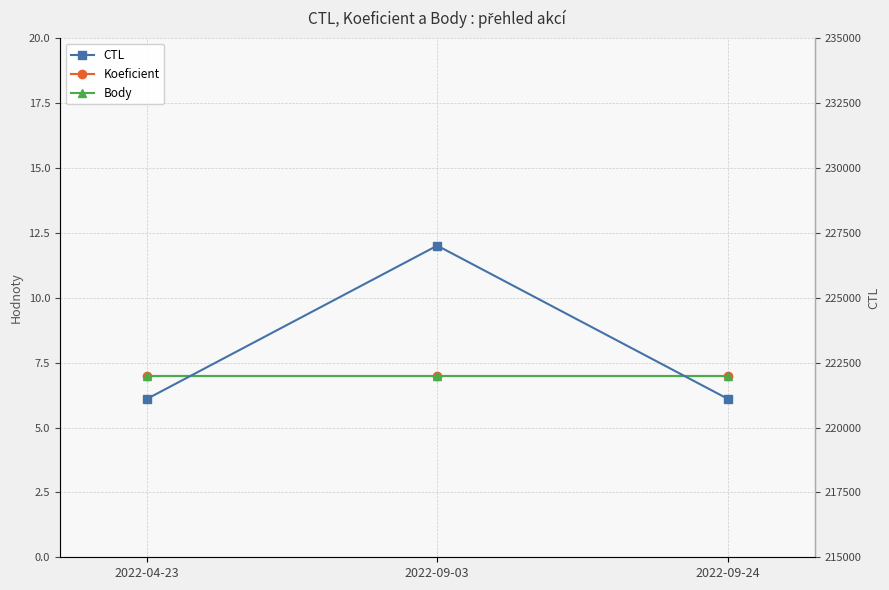

Reading left to right, transcribe all the data shown in this chart.

Koeficient: 2022-04-23=7	2022-09-03=7	2022-09-24=7
Body: 2022-04-23=7	2022-09-03=7	2022-09-24=7
CTL: 2022-04-23=221103	2022-09-03=227008	2022-09-24=221110